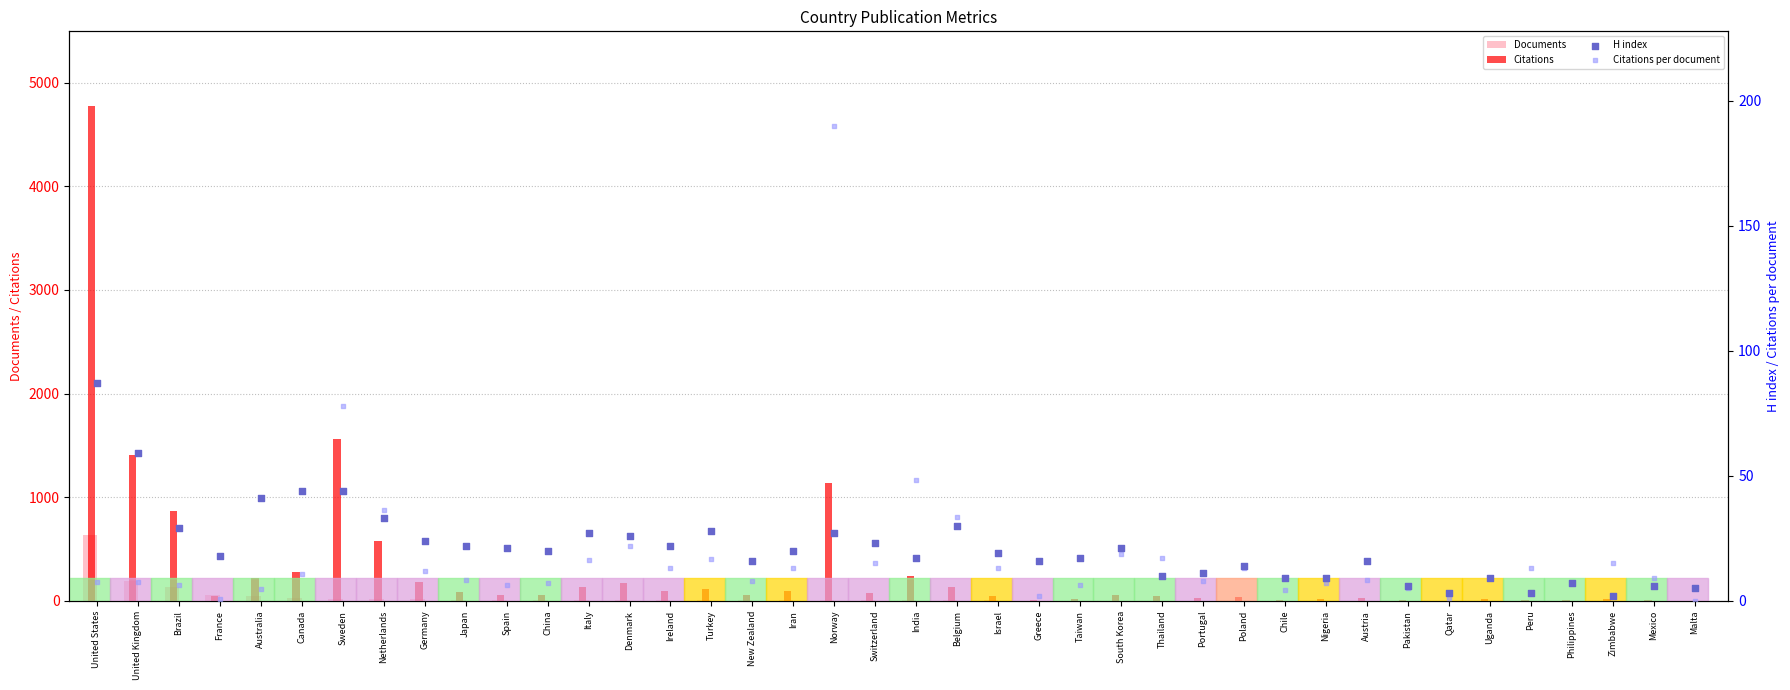

Which series reaches the maximum Y coordinate?

Citations